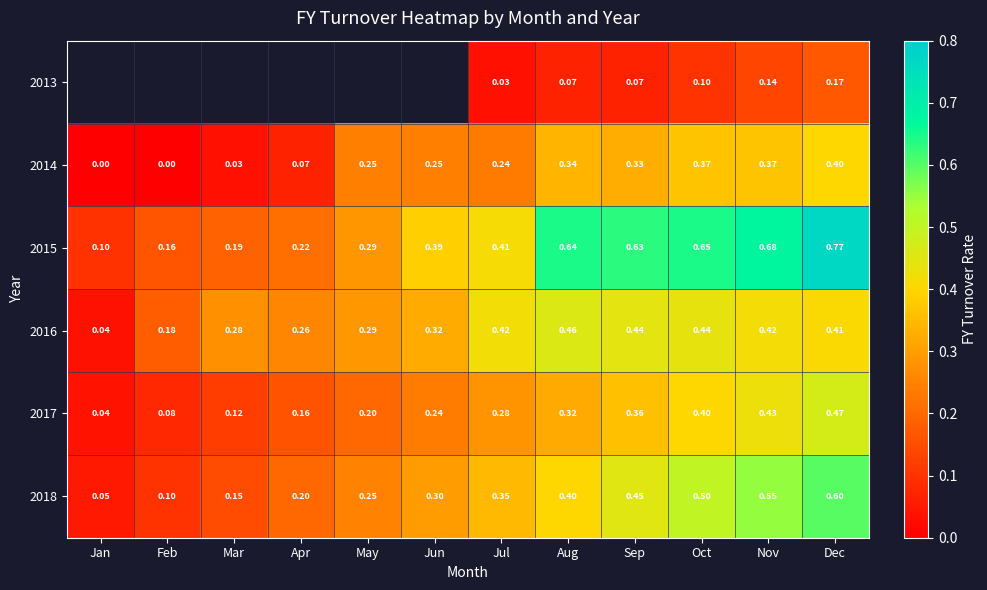

At which category does the chart reach its minimum across all series?

Jan